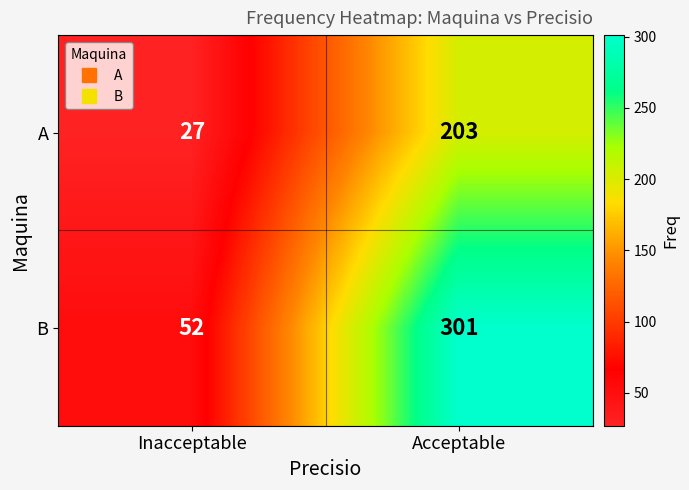

What is the sum of all A values?

230